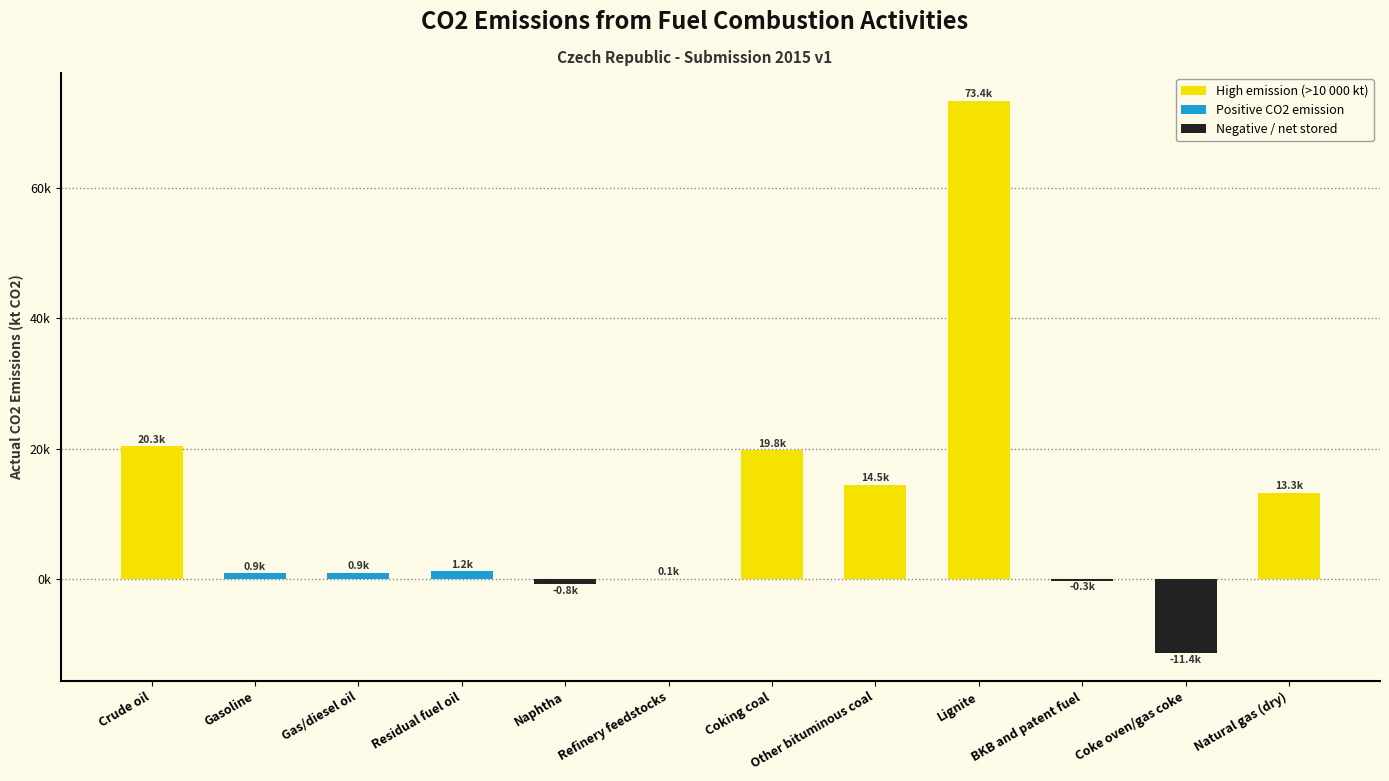

What is the label of the 12th bar from the right?

Crude oil